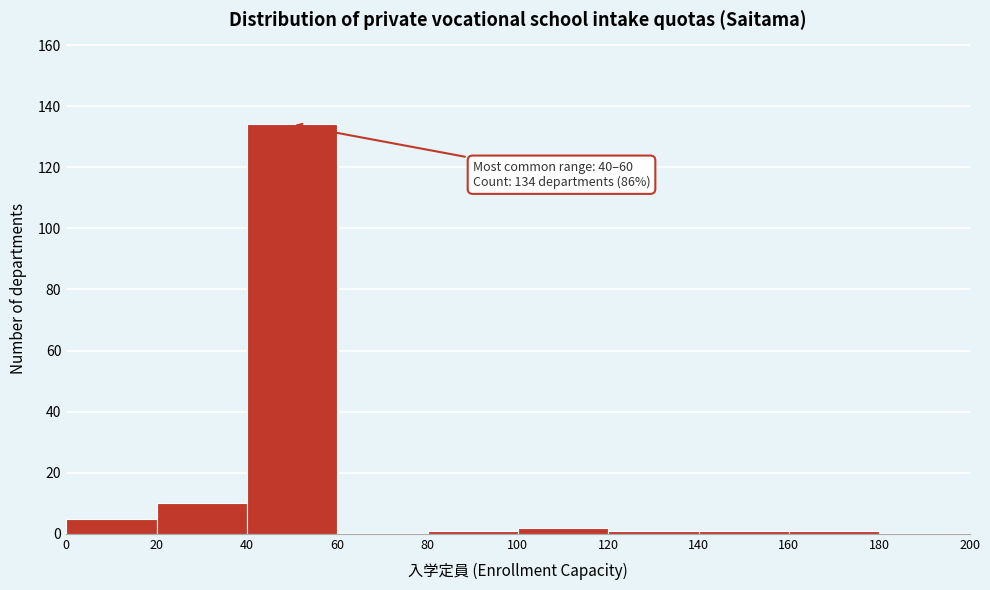

Which range on the x-axis has the tallest bar?

40 to 60